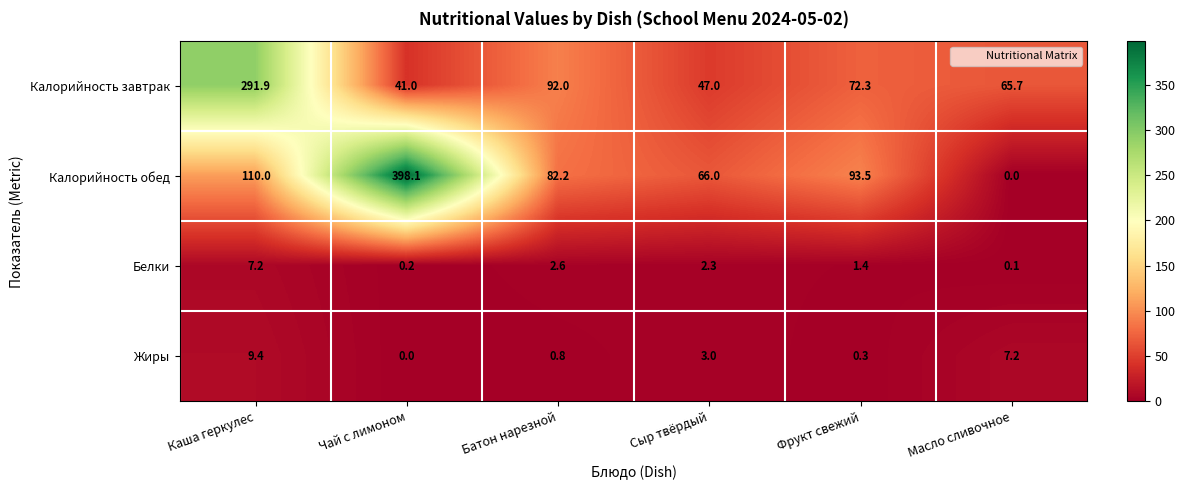

The Калорийность завтрак series shows 92.0 at Батон нарезной. True or false?

True